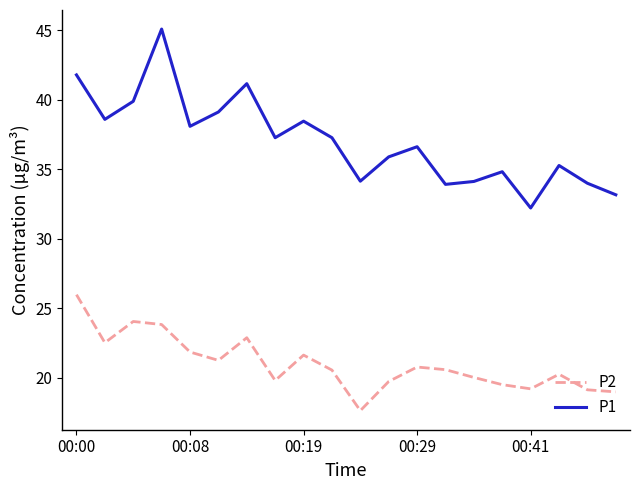

In P2, how many points are higher than both neighbors (excluding endpoints)?

5